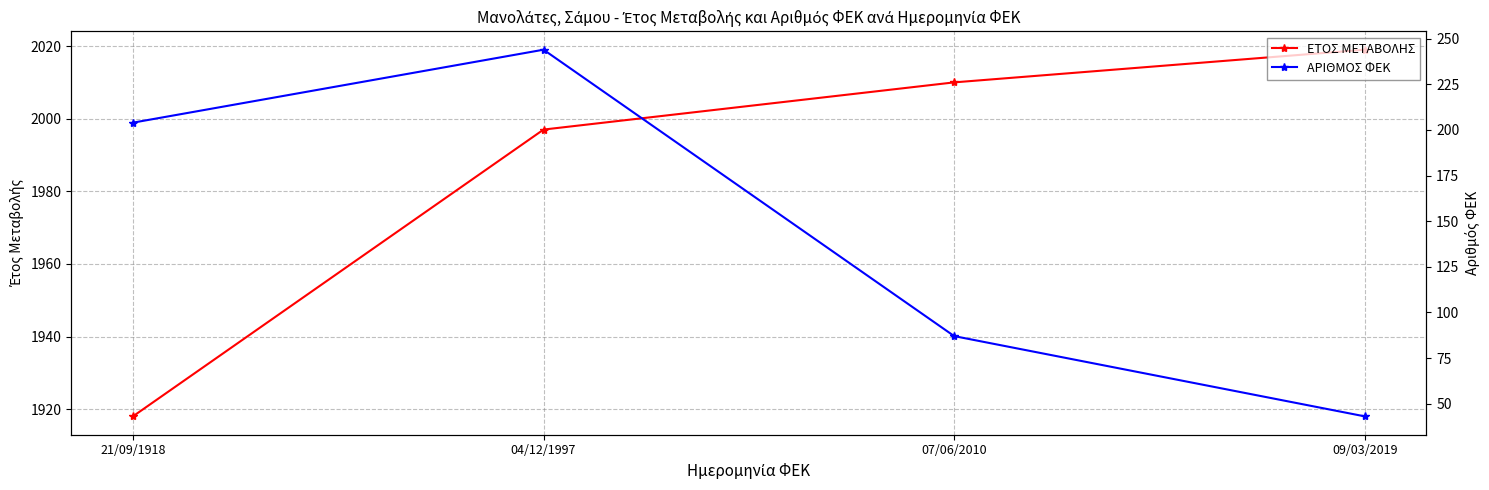

What is the sum of the ΕΤΟΣ ΜΕΤΑΒΟΛΗΣ values at 21/09/1918 and 07/06/2010?

3928